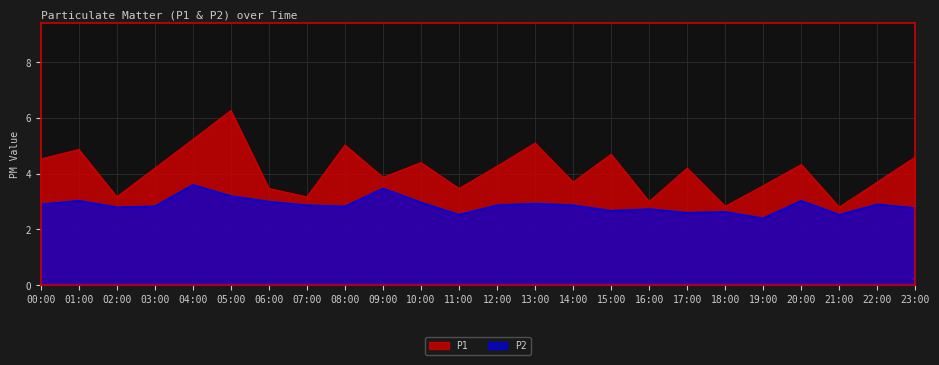

Count the number of data series in this chart.

2